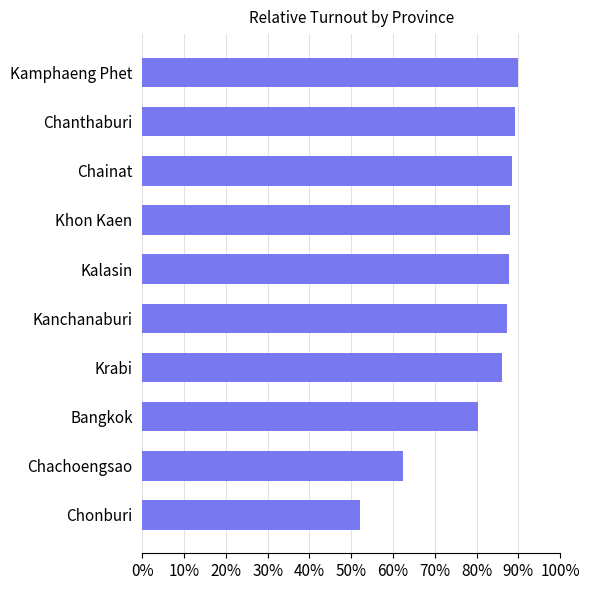

What is the approximate value at Kamphaeng Phet?

89.9